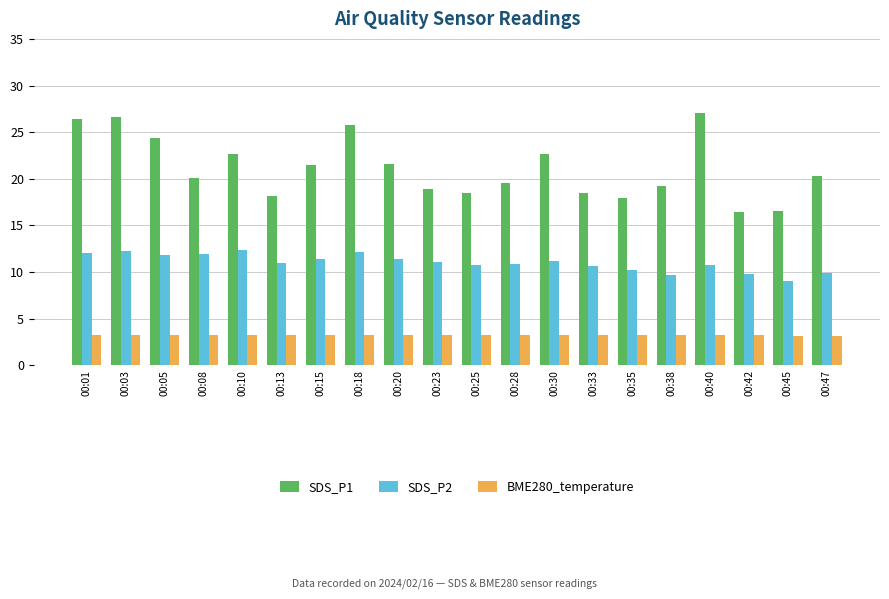

Is the value of SDS_P1 at 00:45 greater than the value of SDS_P2 at 00:28?

Yes